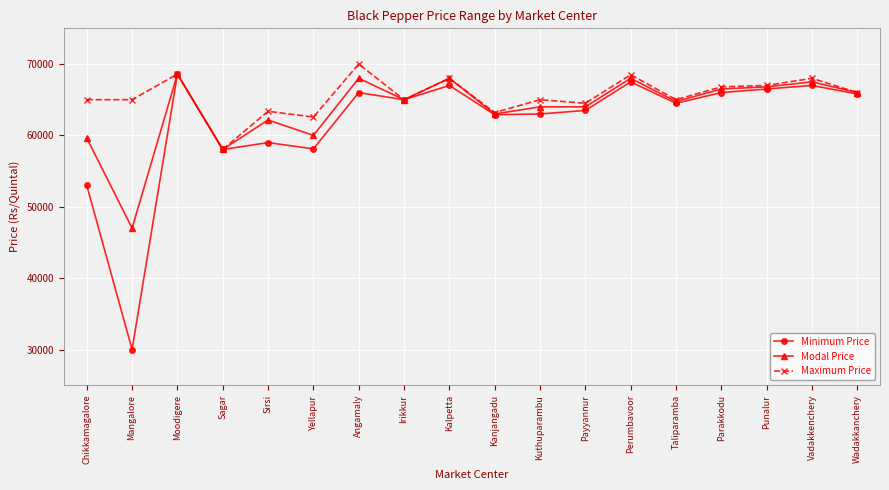

What value does the Minimum Price series have at Sirsi, to the nearest 50?

59000